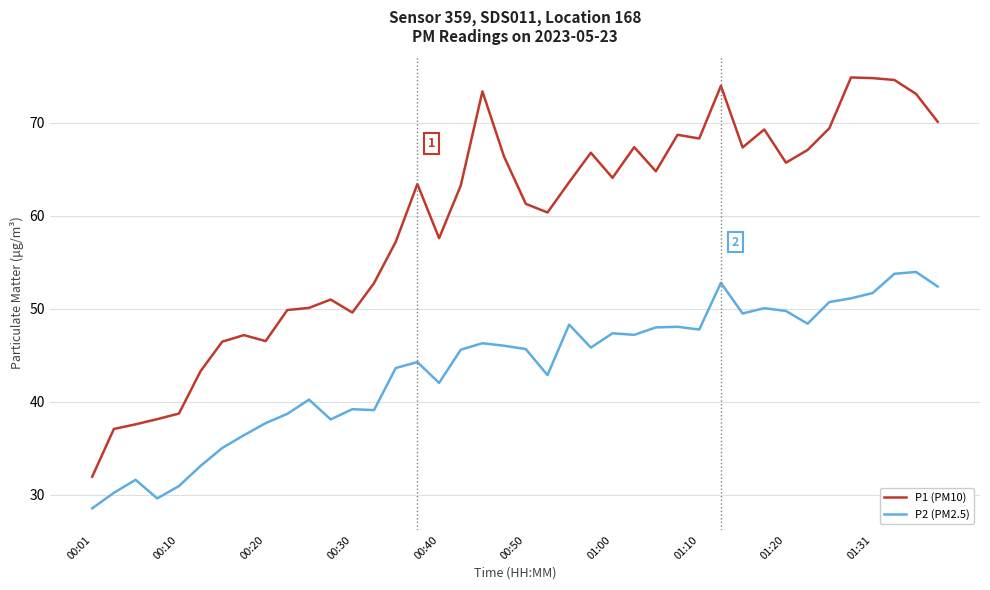

Rank the series by their average value, from lowest to highest.

P2 (PM2.5), P1 (PM10)